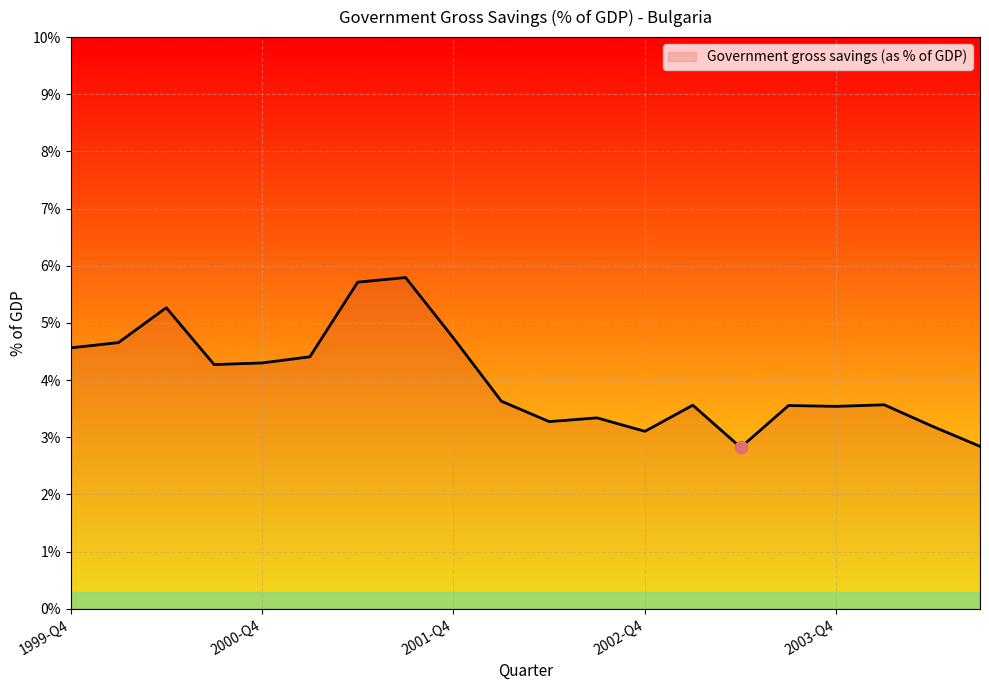

What is the smallest value displayed?

2.8